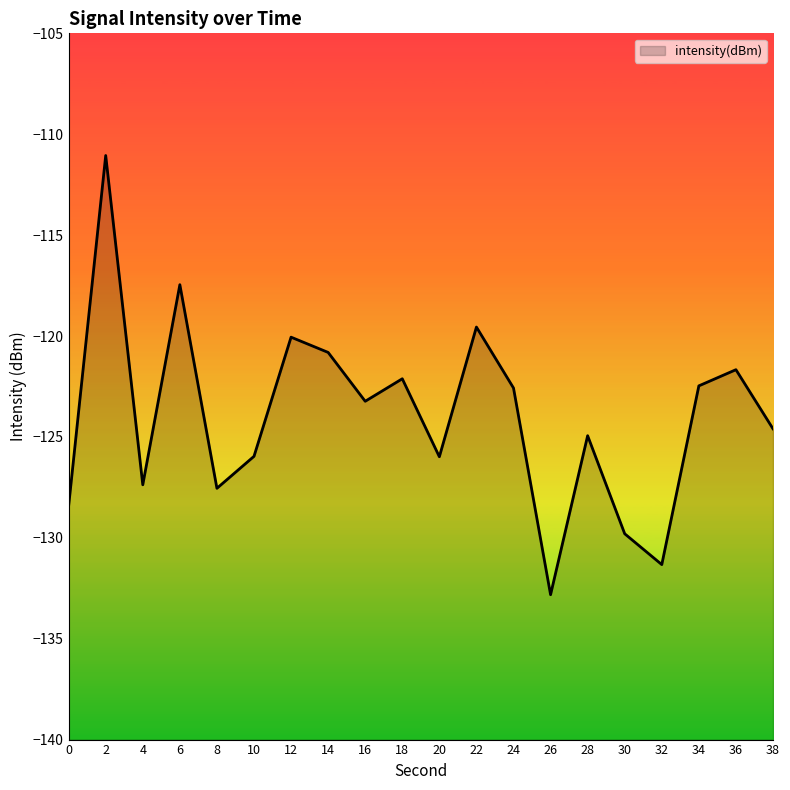

Reading right to left, transcribe all the data shown in this chart.

38=-124.6	36=-121.7	34=-122.5	32=-131.3	30=-129.8	28=-124.9	26=-132.8	24=-122.6	22=-119.6	20=-126.0	18=-122.1	16=-123.2	14=-120.8	12=-120.1	10=-126.0	8=-127.5	6=-117.5	4=-127.4	2=-111.1	0=-128.4